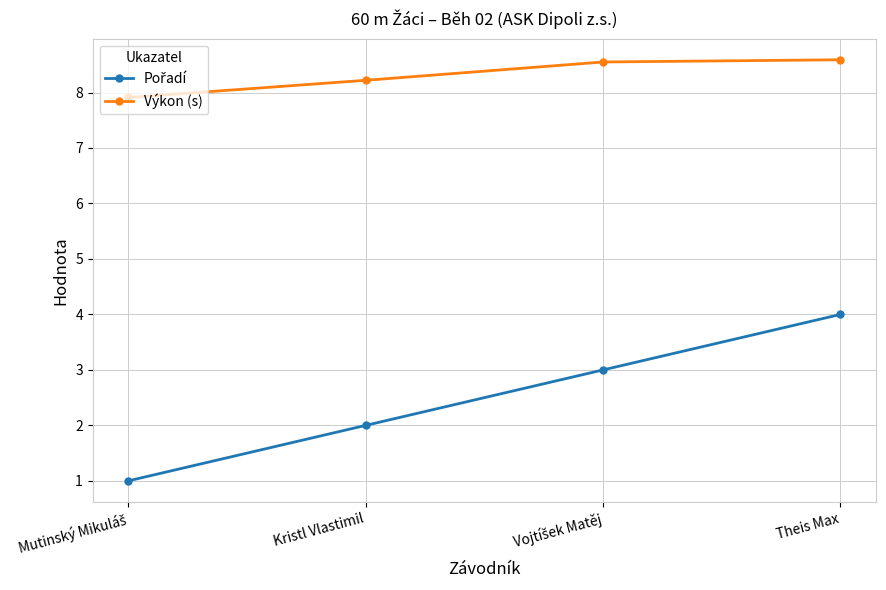

What is the label of the 4th point from the left?

Theis Max